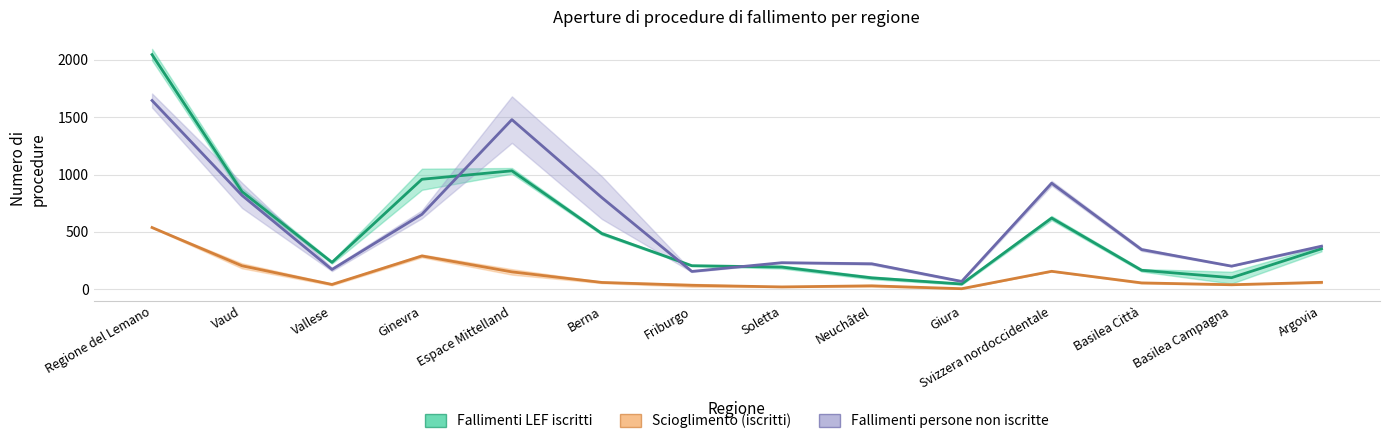

Reading left to right, list all the values displayed in this chart.

Fallimenti LEF iscritti: Regione del Lemano=2045.0	Vaud=851.0	Vallese=235.0	Ginevra=959.0	Espace Mittelland=1032.5	Berna=486.0	Friburgo=206.0	Soletta=194.0	Neuchâtel=100.0	Giura=46.5	Svizzera nordoccidentale=621.0	Basilea Città=166.0	Basilea Campagna=101.5	Argovia=353.5
Scioglimento (iscritti): Regione del Lemano=538.5	Vaud=205.0	Vallese=42.5	Ginevra=291.0	Espace Mittelland=152.0	Berna=60.0	Friburgo=35.0	Soletta=21.0	Neuchâtel=30.5	Giura=5.5	Svizzera nordoccidentale=157.0	Basilea Città=56.0	Basilea Campagna=40.0	Argovia=61.0
Fallimenti persone non iscritte: Regione del Lemano=1645.0	Vaud=818.5	Vallese=173.0	Ginevra=653.5	Espace Mittelland=1478.5	Berna=799.0	Friburgo=156.0	Soletta=232.0	Neuchâtel=222.5	Giura=69.0	Svizzera nordoccidentale=924.5	Basilea Città=346.5	Basilea Campagna=202.0	Argovia=376.0